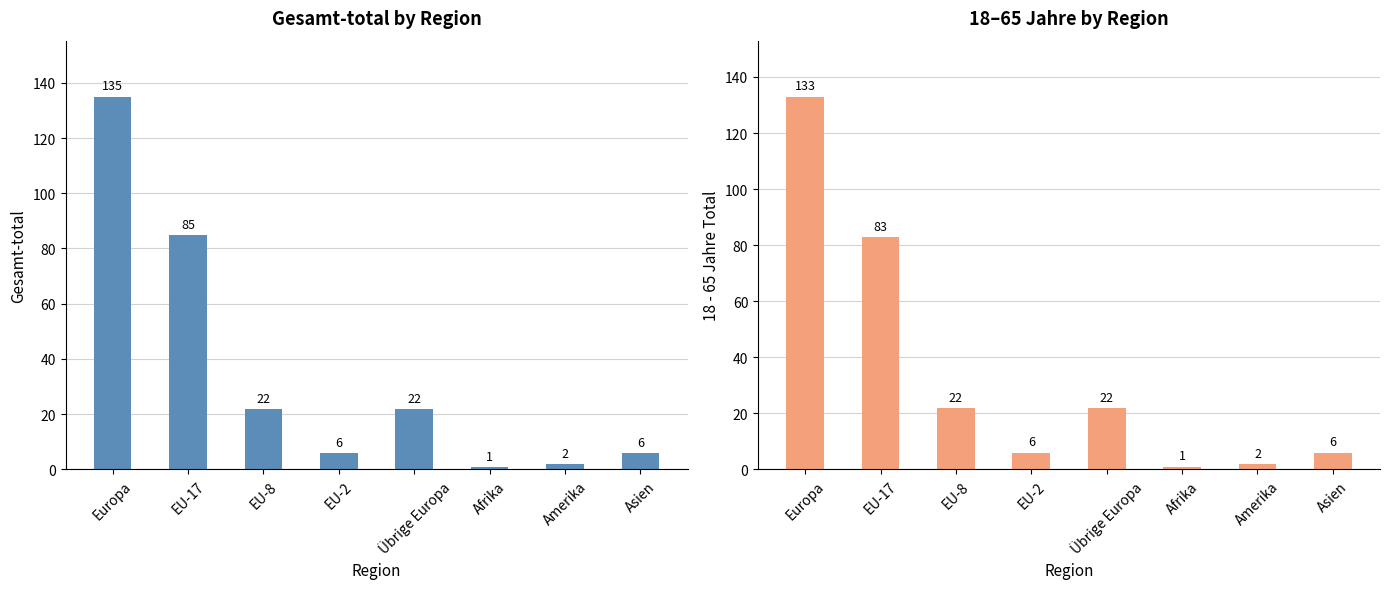

Reading right to left, extract all data points from this chart.

Gesamt-total: 6	2	1	22	6	22	85	135
18 - 65 Jahre Total: 6	2	1	22	6	22	83	133